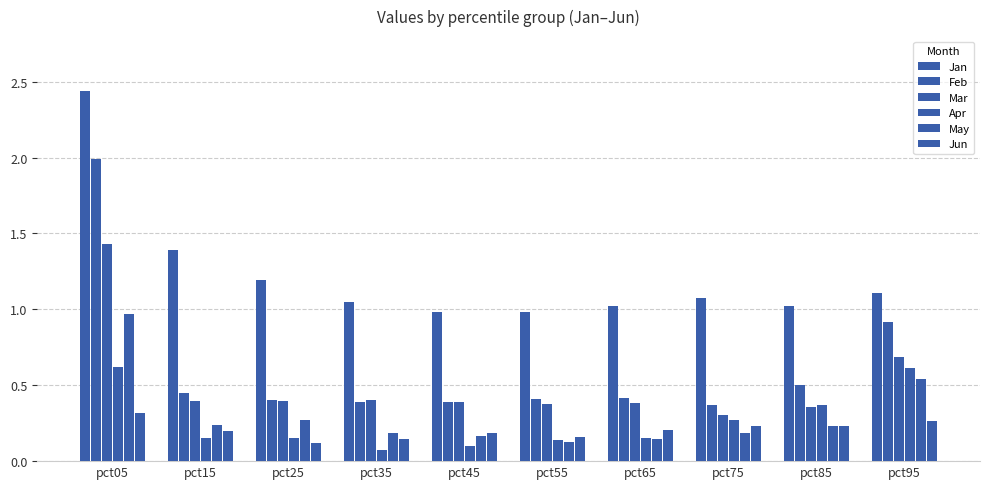

How many data points does each series have?

10